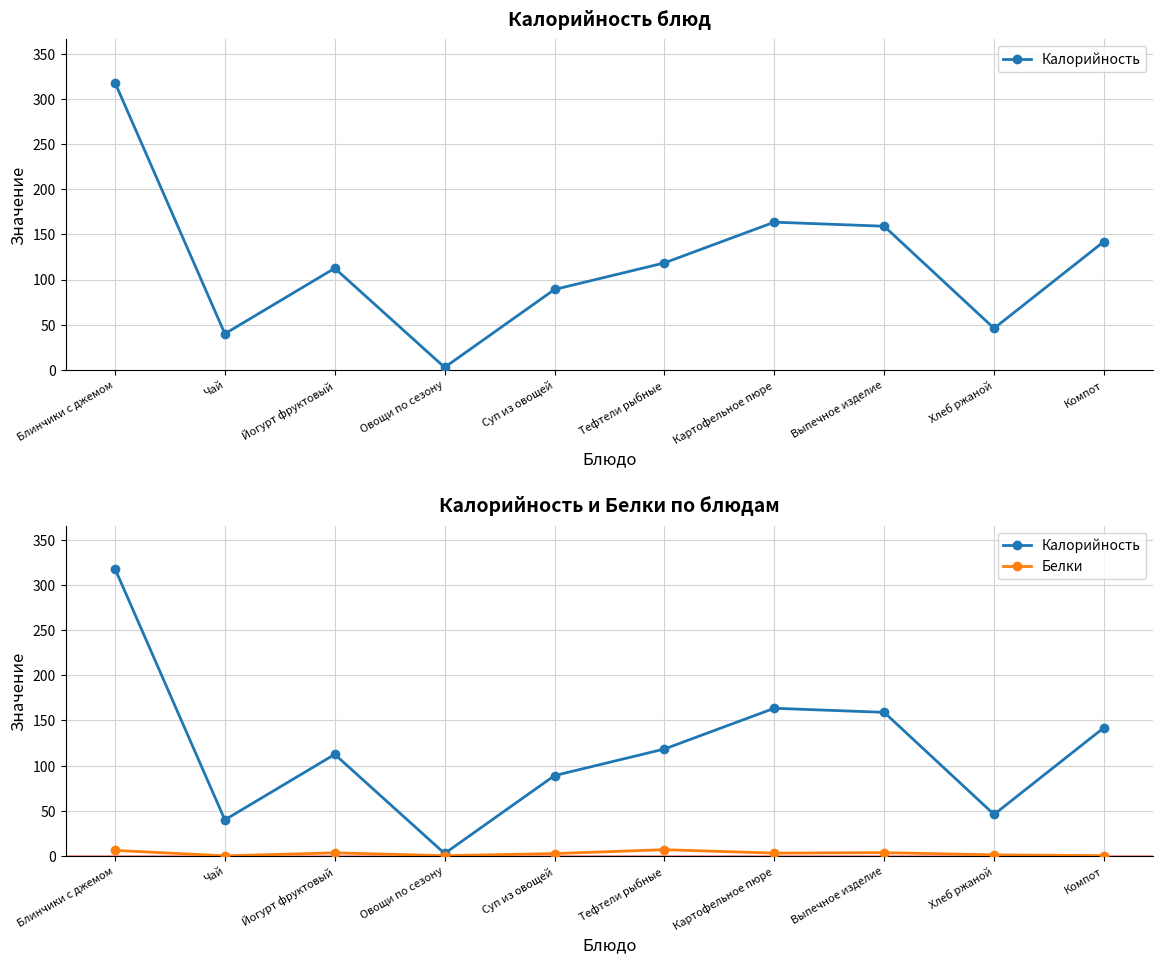

True or false: Калорийность and Белки intersect in this chart.

False